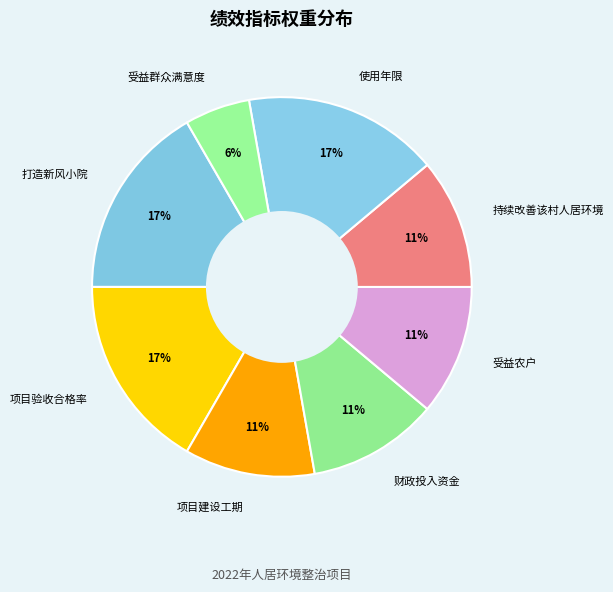

To the nearest percent, what is the average slice percentage?

12%